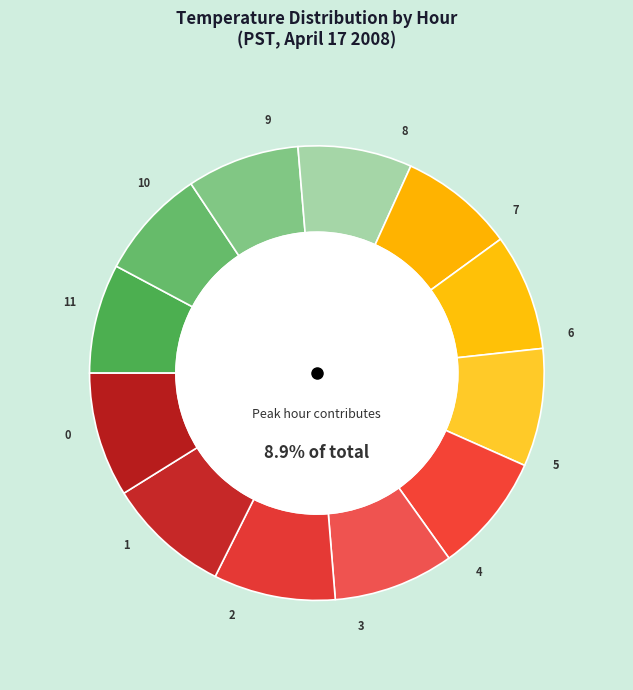

What portion of the pie excludes 10?

91.2%